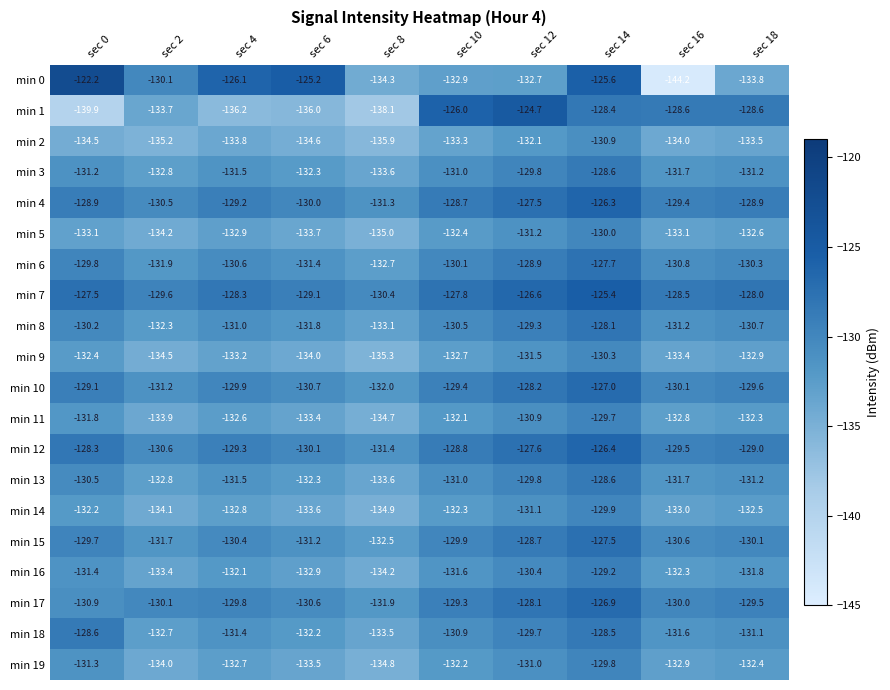

At which category is the sum across all series the highest?

sec 14